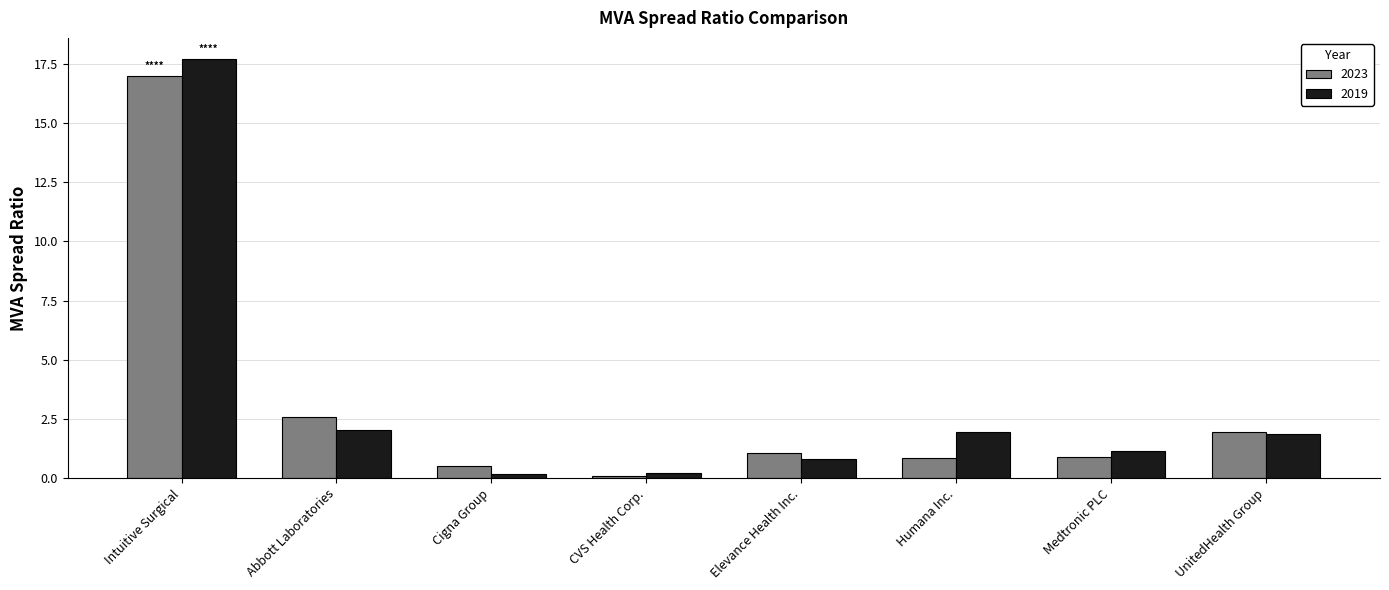

Count the number of categories in the chart.

8